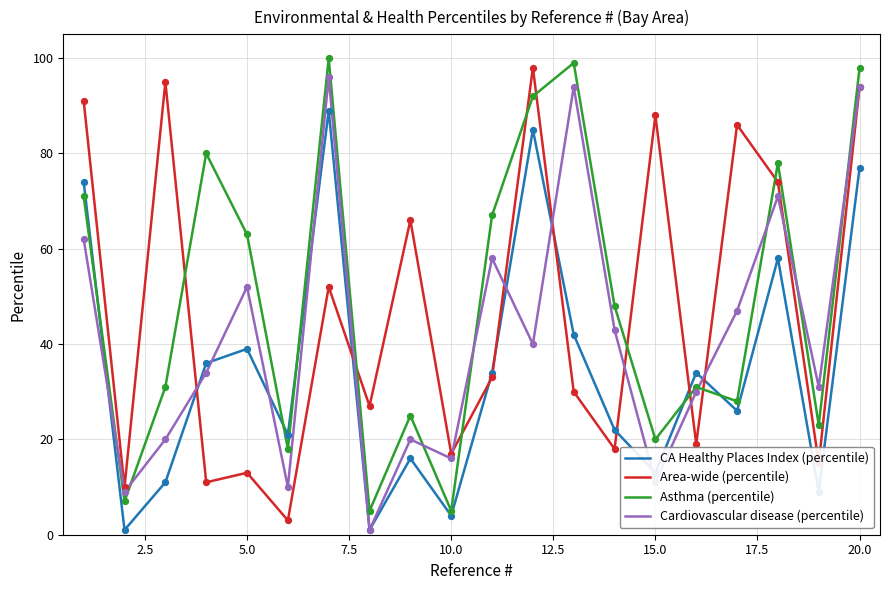

After their last crossing, which series has the higher values: Area-wide (percentile) or Asthma (percentile)?

Asthma (percentile)